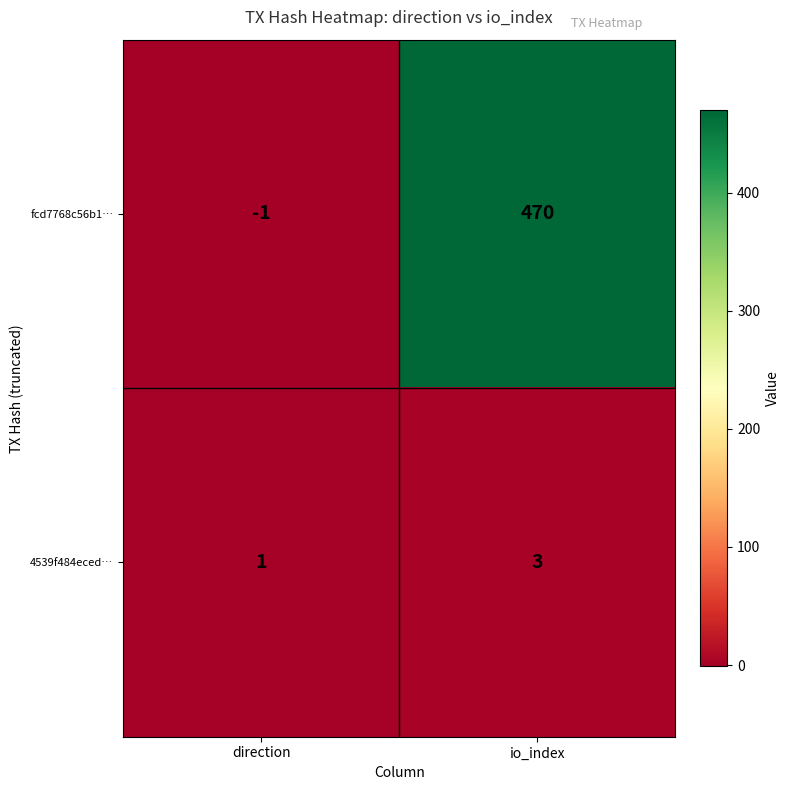

What is the sum of all 4539f484eced… values?

4